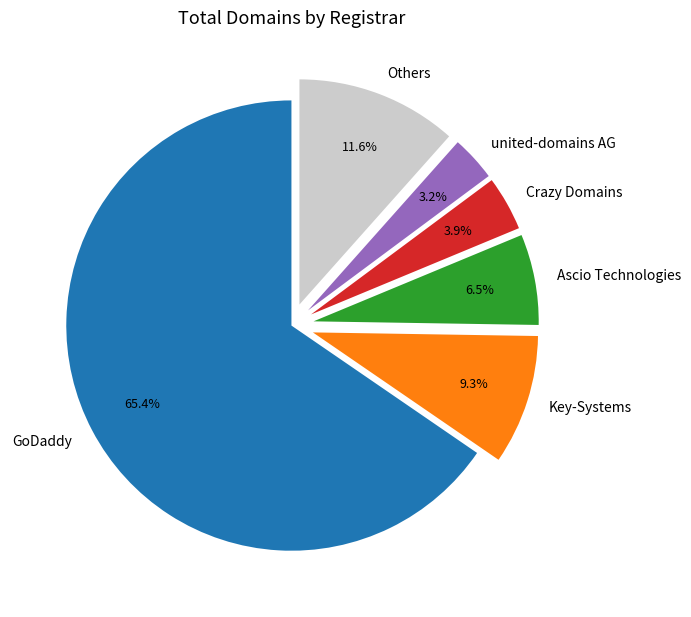

What is the smallest slice in the pie chart?

united-domains AG